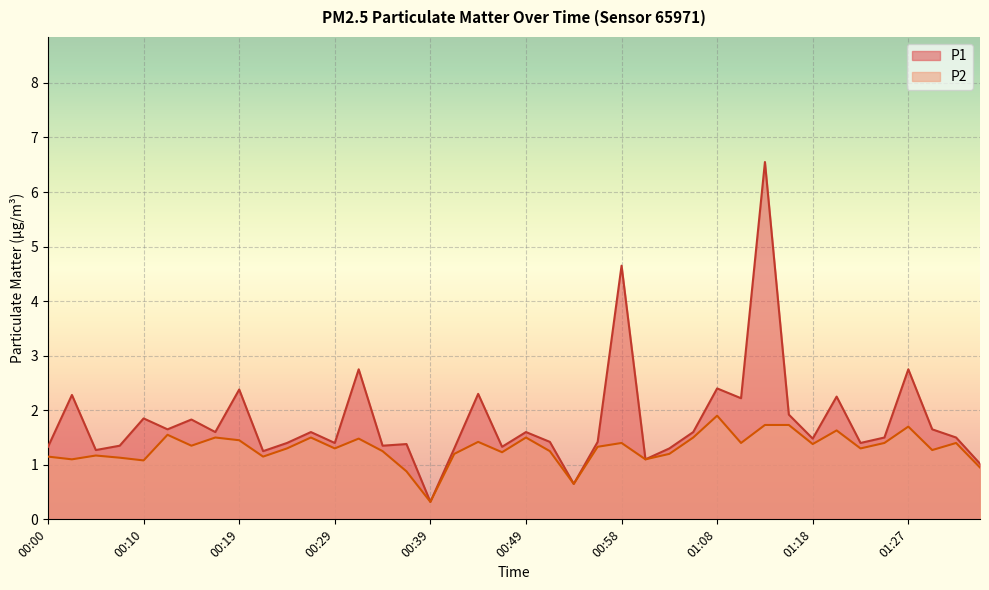

Reading left to right, extract all data points from this chart.

P1: 1.3	2.3	1.3	1.4	1.9	1.6	1.8	1.6	2.4	1.2	1.4	1.6	1.4	2.8	1.4	1.4	0.3	1.3	2.3	1.3	1.6	1.4	0.7	1.4	4.7	1.1	1.3	1.6	2.4	2.2	6.5	1.9	1.5	2.2	1.4	1.5	2.8	1.6	1.5	1.0
P2: 1.1	1.1	1.2	1.1	1.1	1.6	1.4	1.5	1.4	1.1	1.3	1.5	1.3	1.5	1.2	0.9	0.3	1.2	1.4	1.2	1.5	1.2	0.7	1.3	1.4	1.1	1.2	1.5	1.9	1.4	1.7	1.7	1.4	1.6	1.3	1.4	1.7	1.3	1.4	0.9